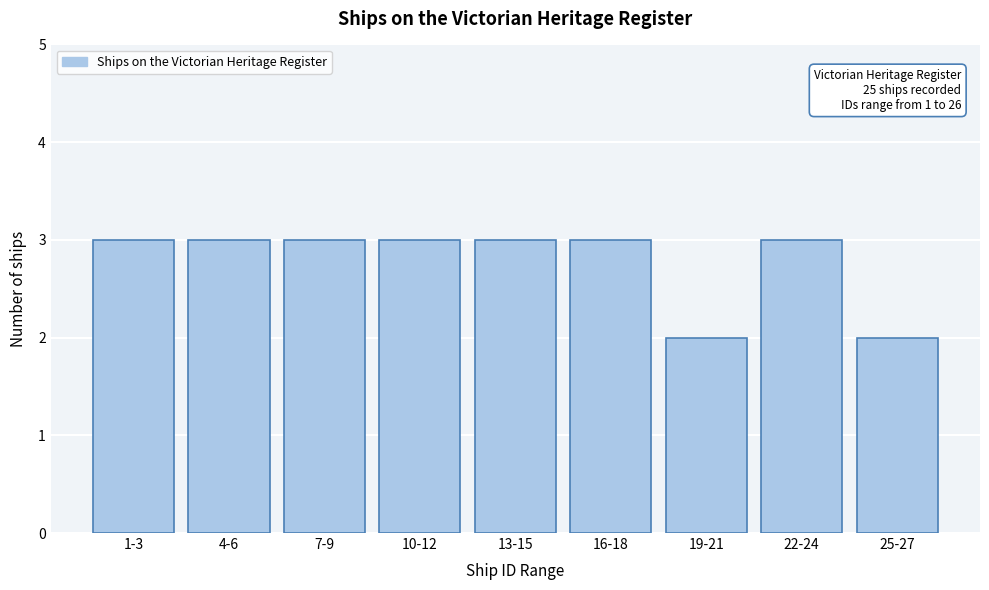

Reading left to right, transcribe all the data shown in this chart.

1-3=3	4-6=3	7-9=3	10-12=3	13-15=3	16-18=3	19-21=2	22-24=3	25-27=2